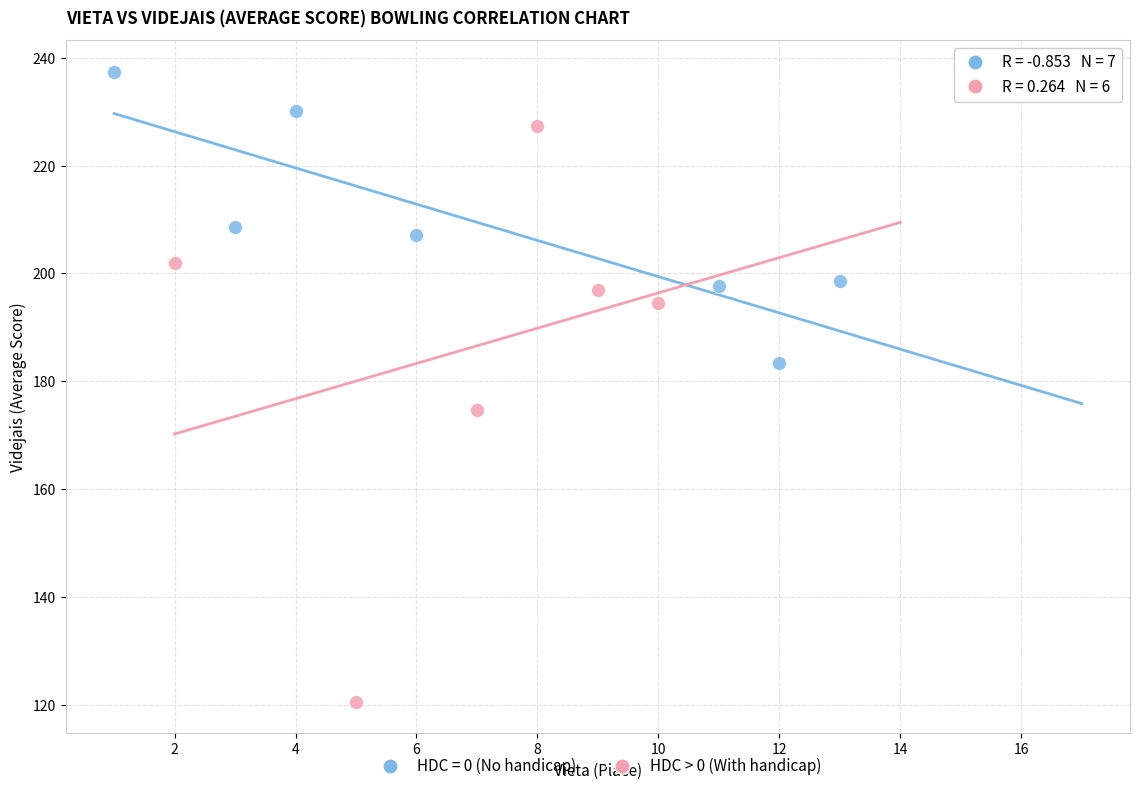

Which series reaches the minimum Y coordinate?

HDC > 0 (With handicap)